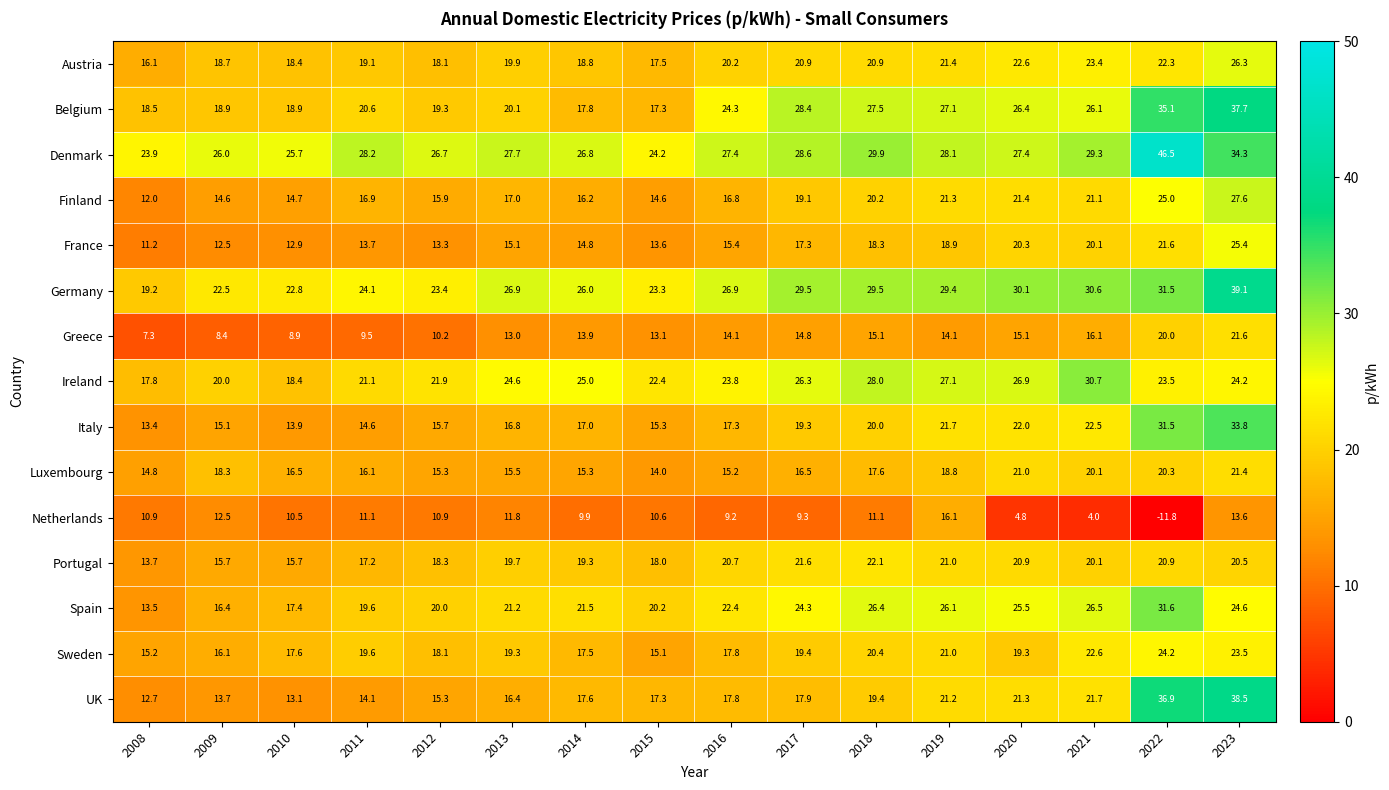

How many distinct data groups are displayed?

15